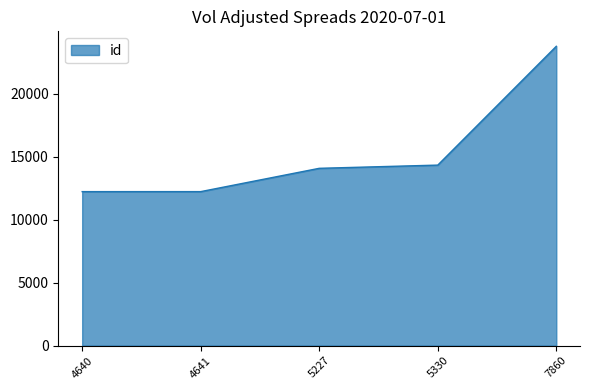

The chart shows a value of 12219 at 4640. True or false?

True